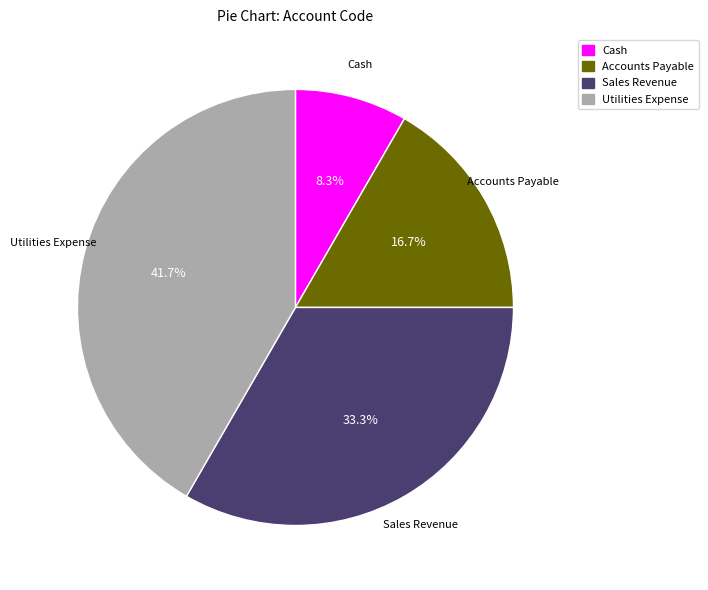

Which category has the biggest portion of the pie?

Utilities Expense